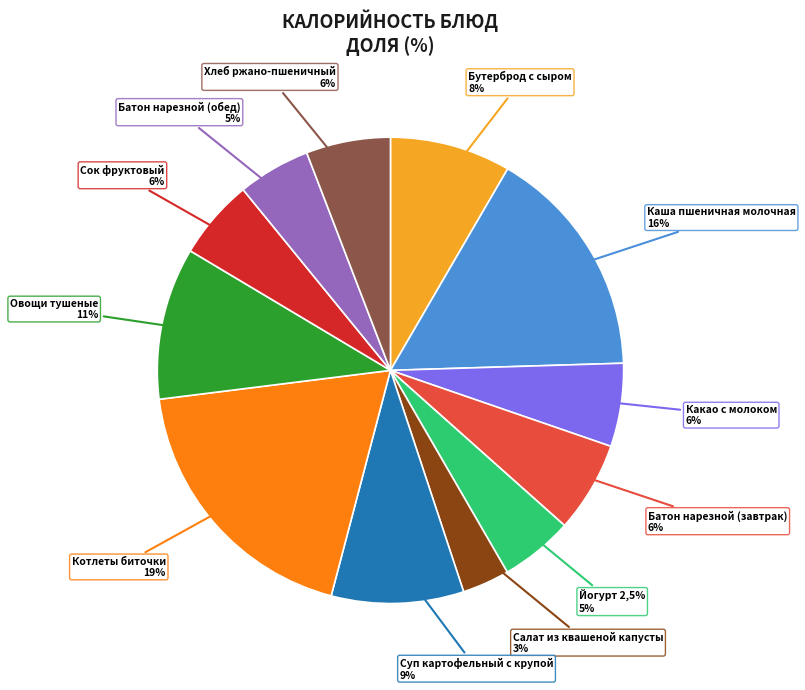

Approximately how many times larger is the value at Котлеты биточки compared to Хлеб ржано-пшеничный?

3.2